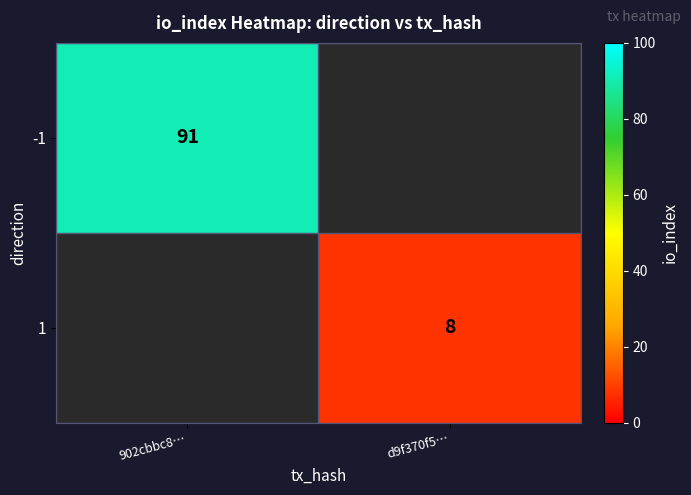

The value of 1 at d9f370f5… is 2. True or false?

False